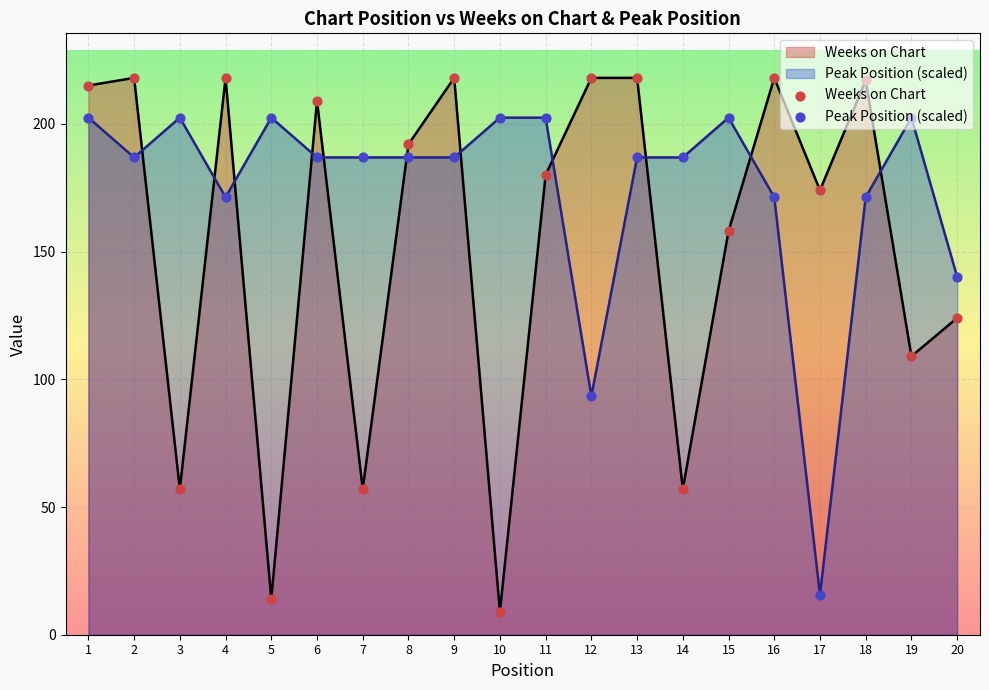

What are all the series names shown in the legend?

Weeks on Chart, Peak Position